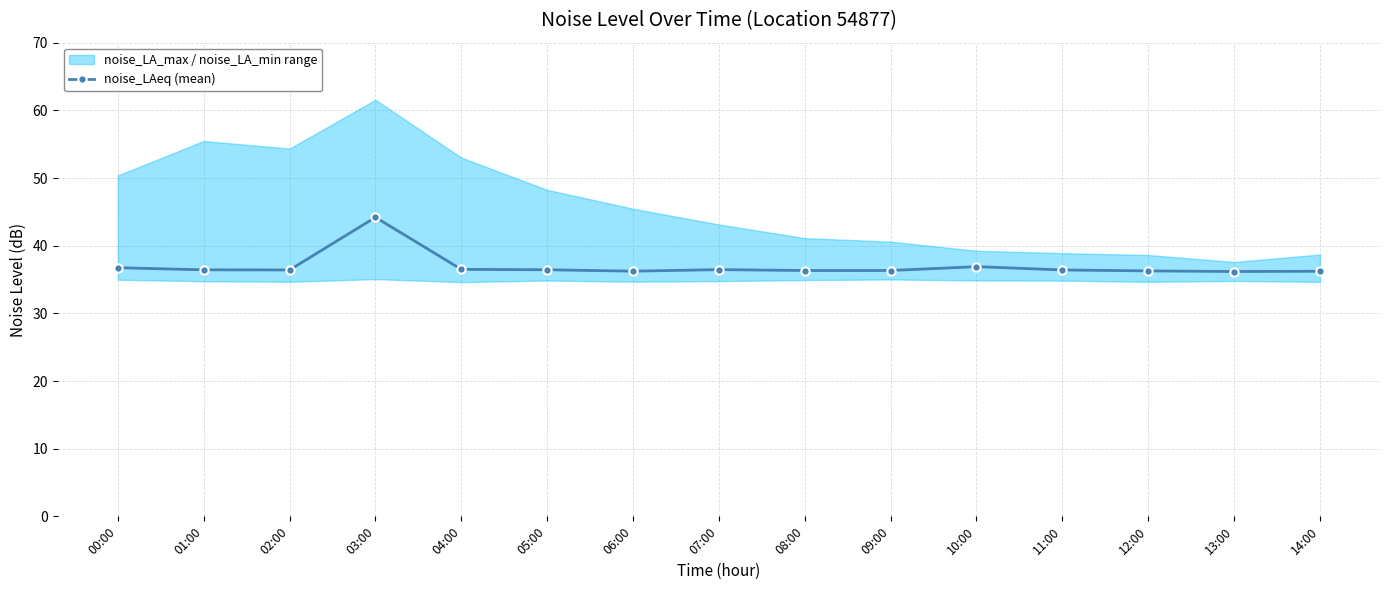

How many interior local valleys (lower than both neighbors) does the data have?

3